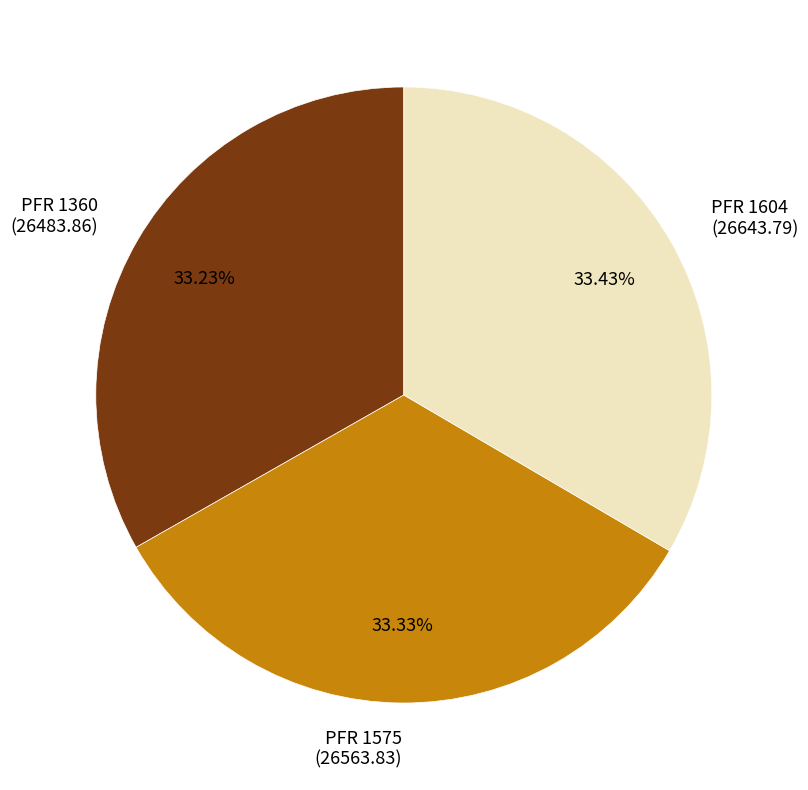

Do PFR 1575 and PFR 1604 together represent more than half of the pie?

Yes